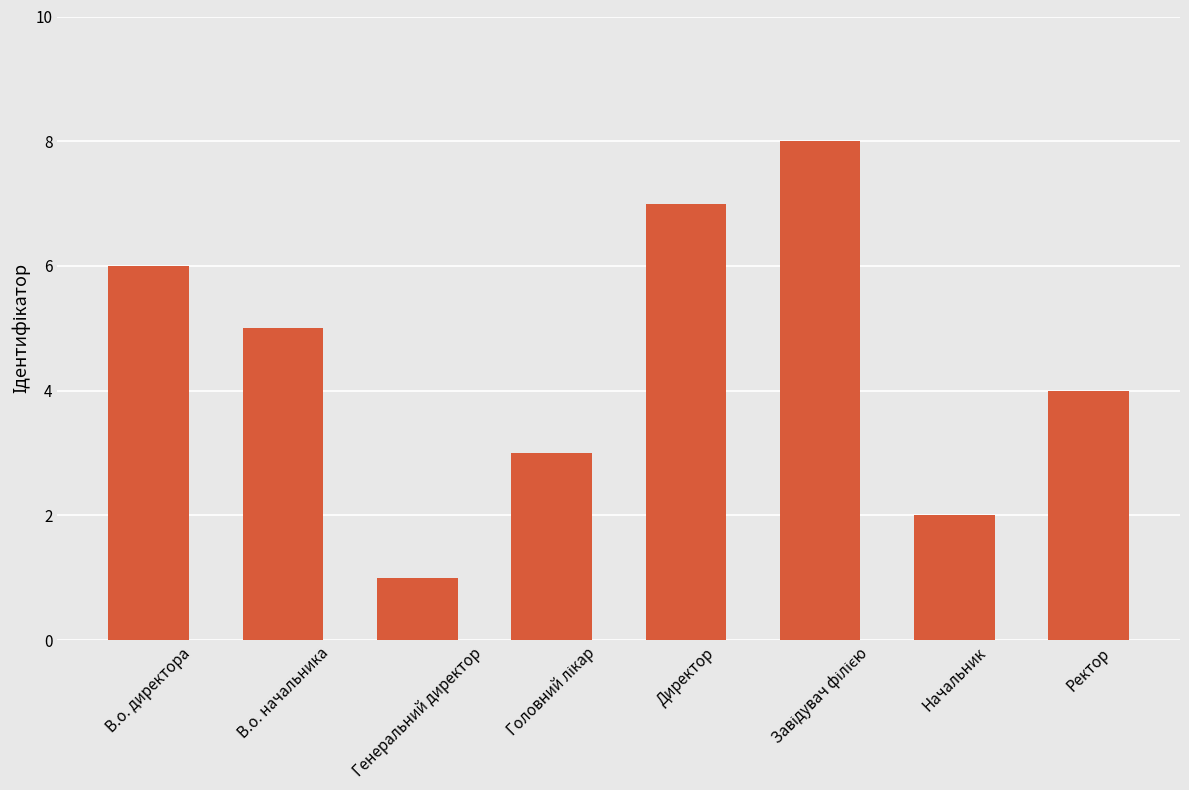

At which category does the chart reach its minimum across all series?

Генеральний директор